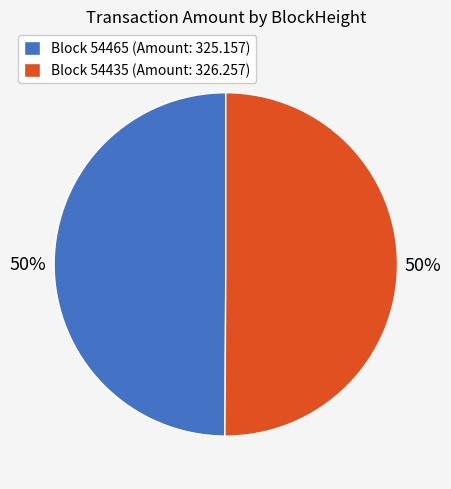

To the nearest percent, what percentage of the pie is Block 54465 (Amount: 325.157)?

50%